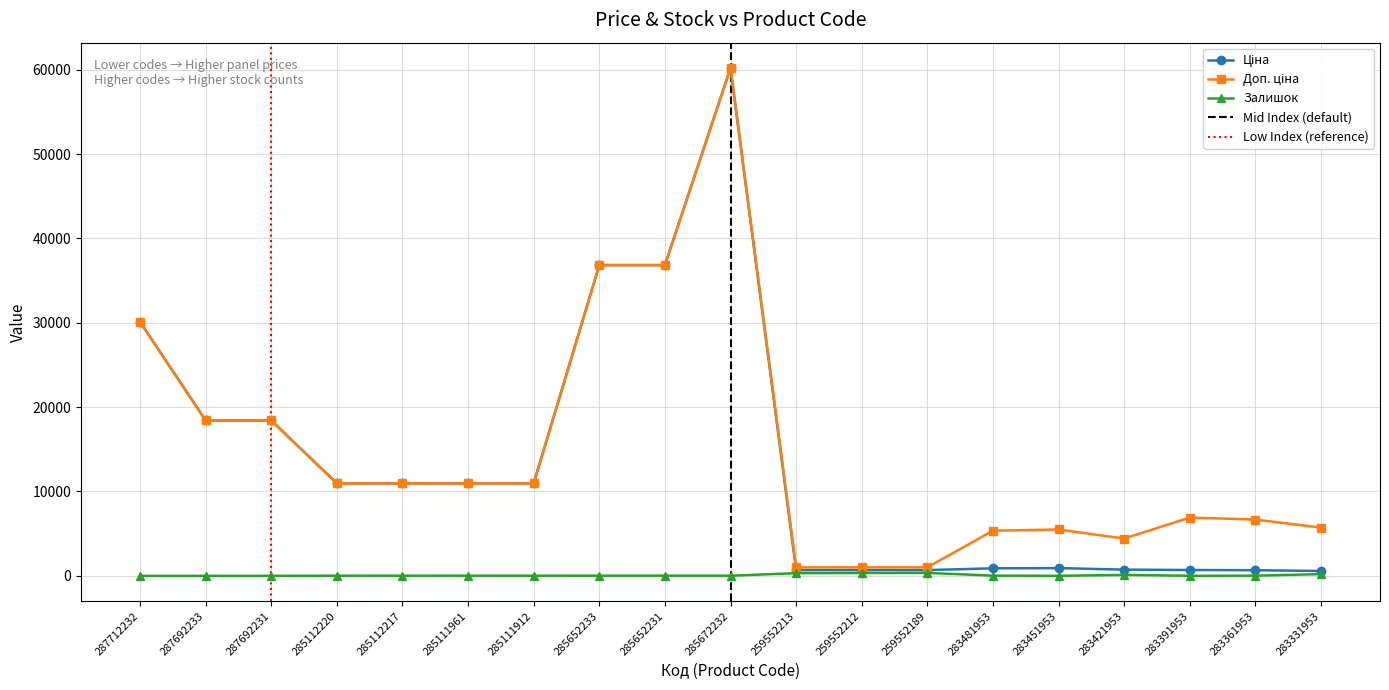

How many interior local peaks does the Доп. ціна series have?

3